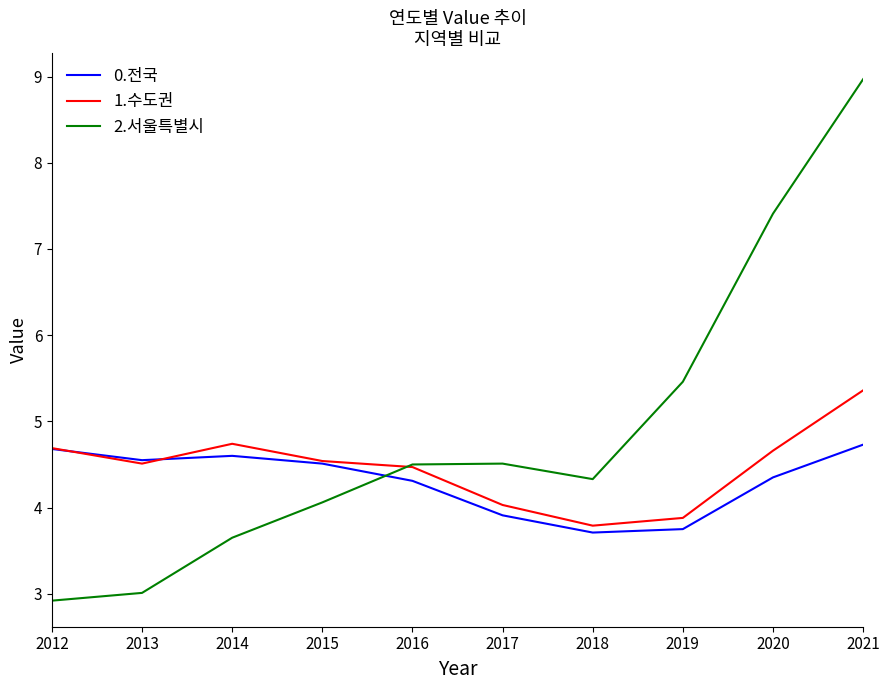

How many lines are shown in the chart?

3